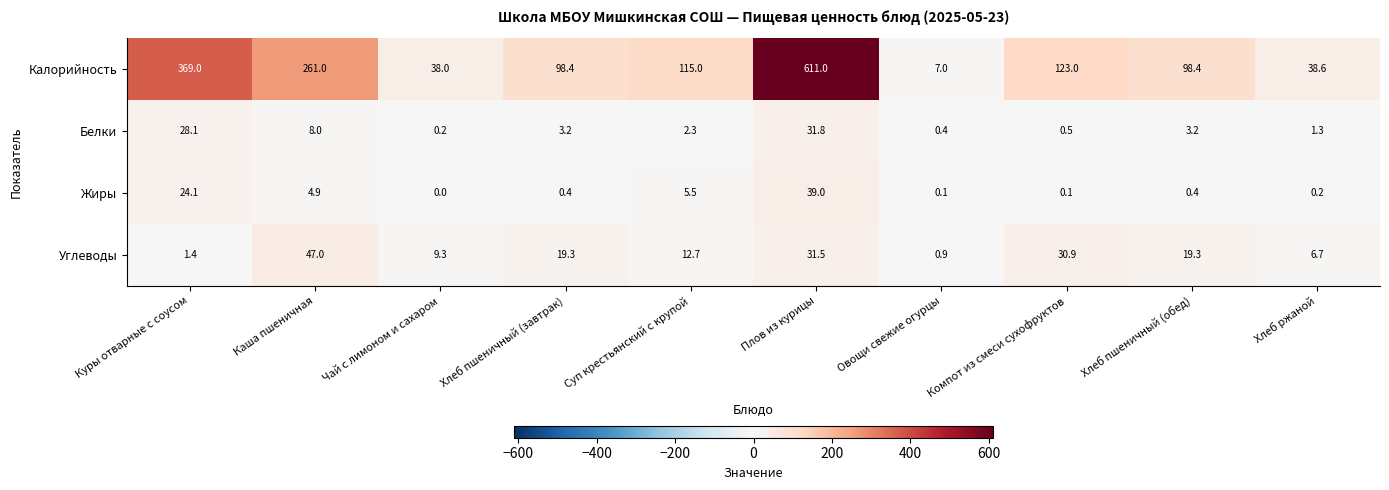

At which label is Калорийность closest to 309?

Каша пшеничная